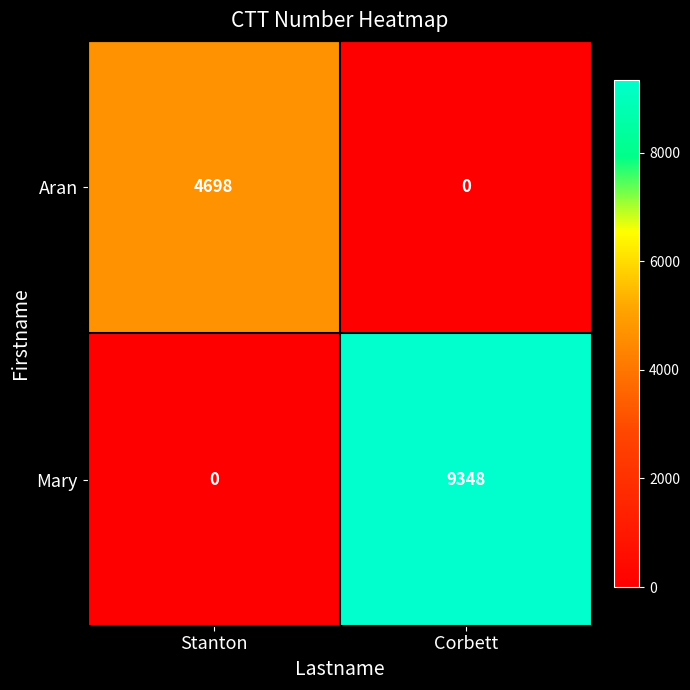

Reading right to left, list all the values displayed in this chart.

Aran: 0	4698
Mary: 9348	0